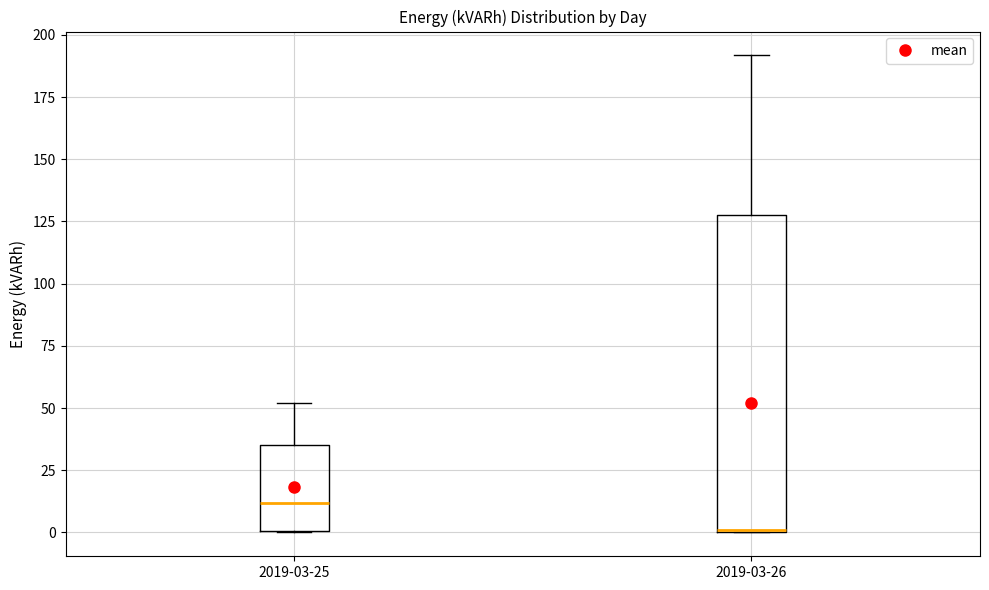

Reading left to right, read every box against the y-axis: the position of its median line, the range the box covers, and the ends of its whiskers. The values are not printed on the chart, so give them approximately, as read against the axis.

2019-03-25: median 10, box 0 to 35, whiskers 0 to 50
2019-03-26: median 0, box 0 to 125, whiskers 0 to 190